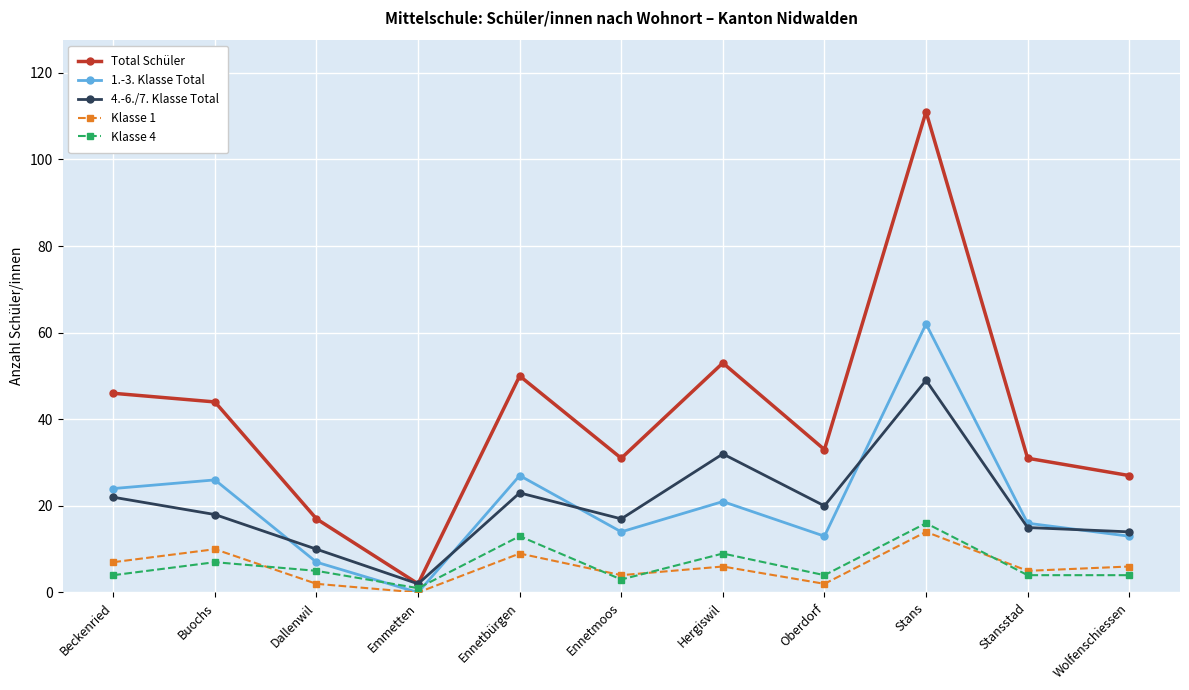

What is the sum of all 1.-3. Klasse Total values?

223